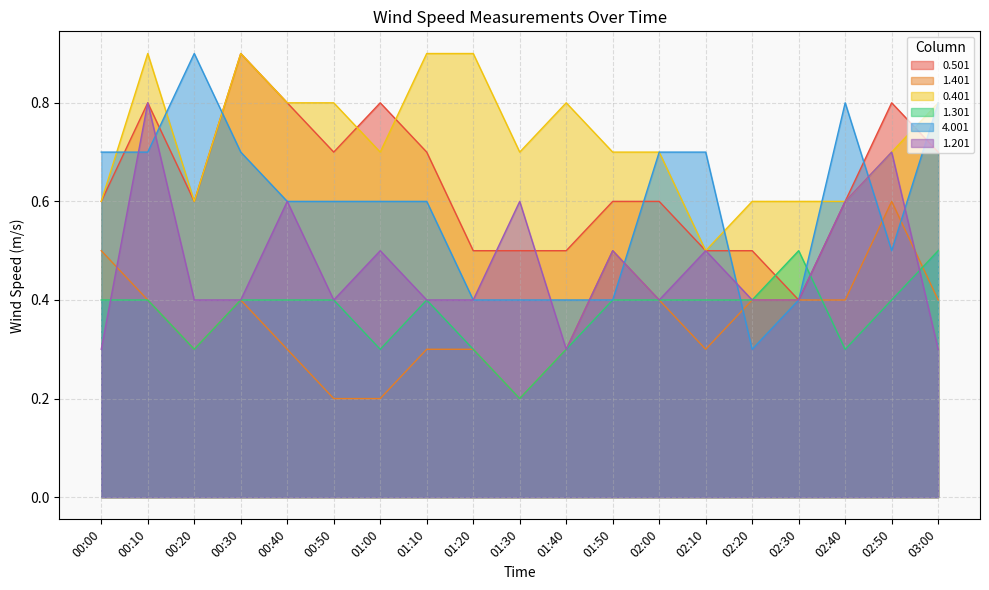

What is the sum of all 1.401 values?

6.8